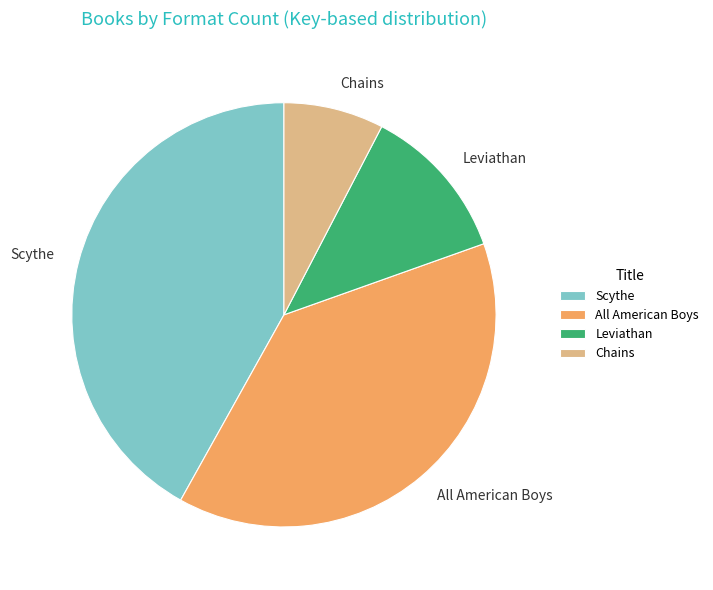

Is the sum of Leviathan and Scythe greater than half?

Yes